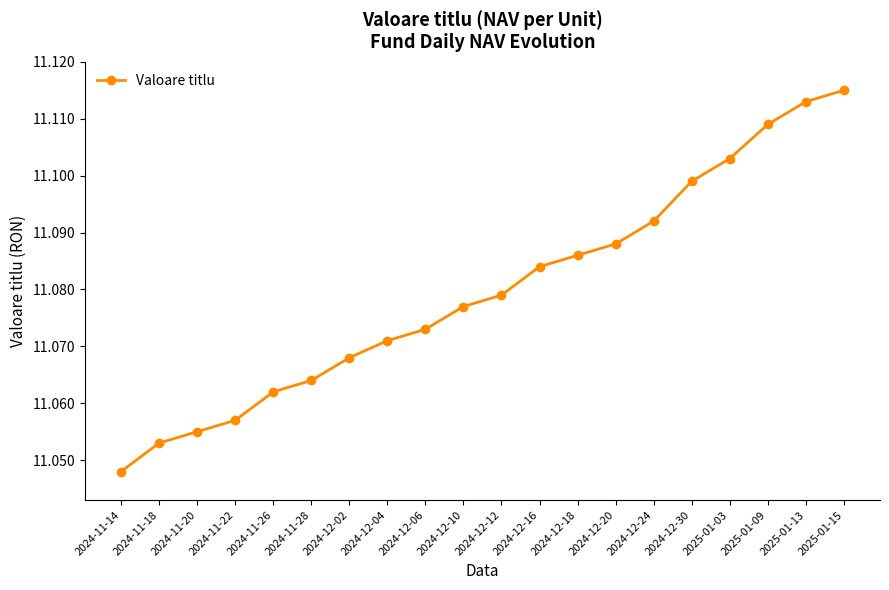

Count the values in the range 11 to 12.

20